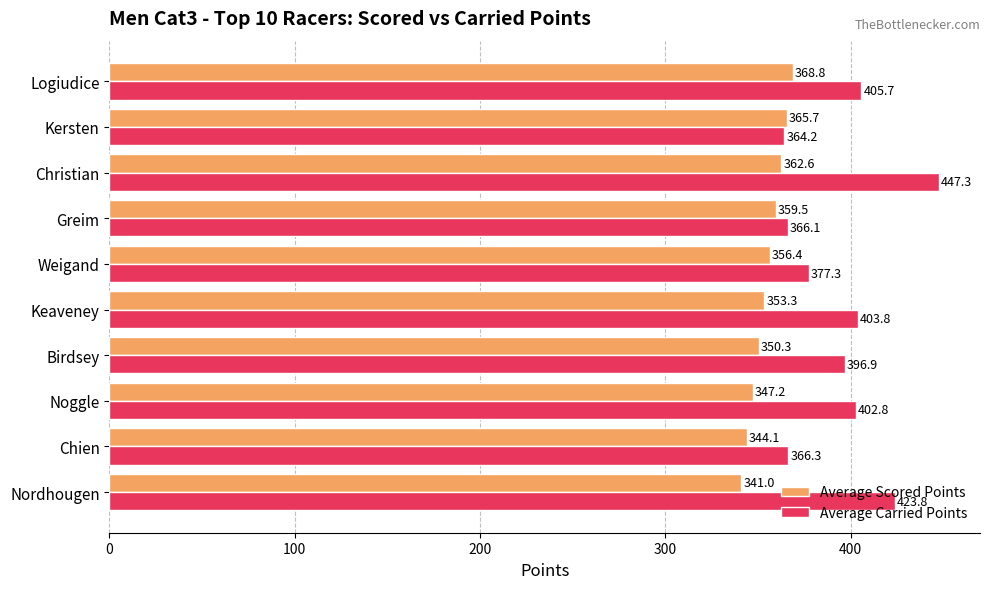

List the series in order of their overall mean, lowest first.

Average Scored Points, Average Carried Points